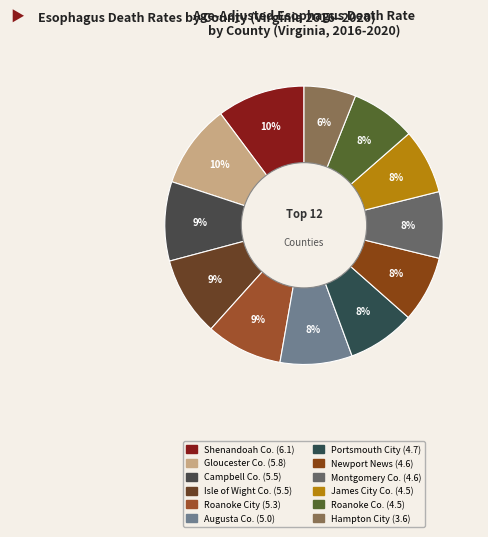

Rank the categories by value from lowest to highest.

Hampton City, James City County, Roanoke County, Newport News City, Montgomery County, Portsmouth City, Augusta County, Roanoke City, Campbell County, Isle of Wight County, Gloucester County, Shenandoah County